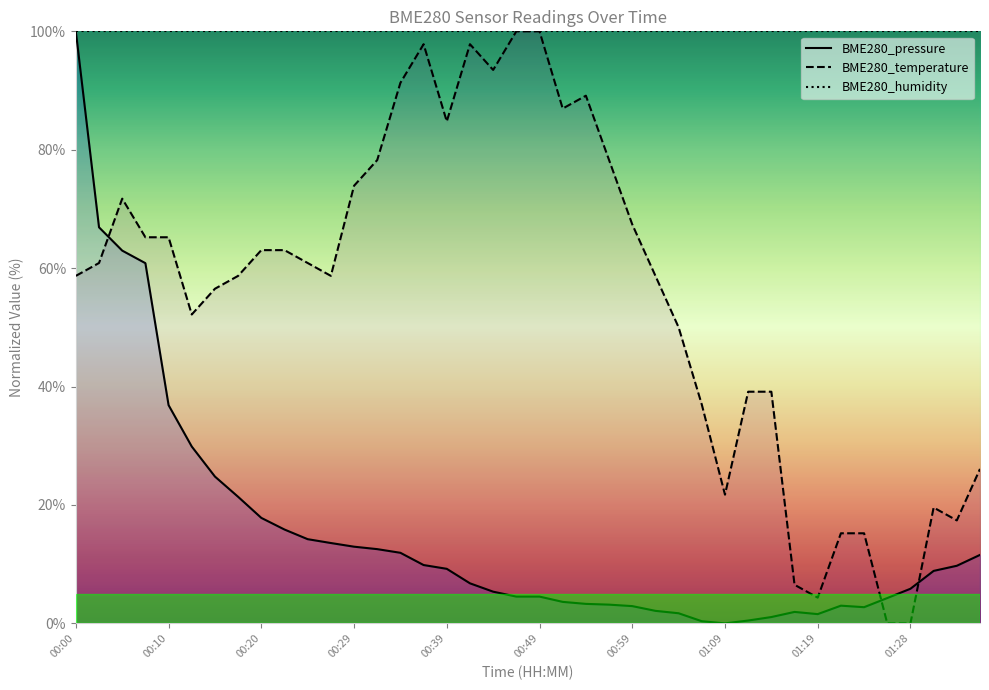

How many intersections are there between BME280_temperature and BME280_pressure?

3